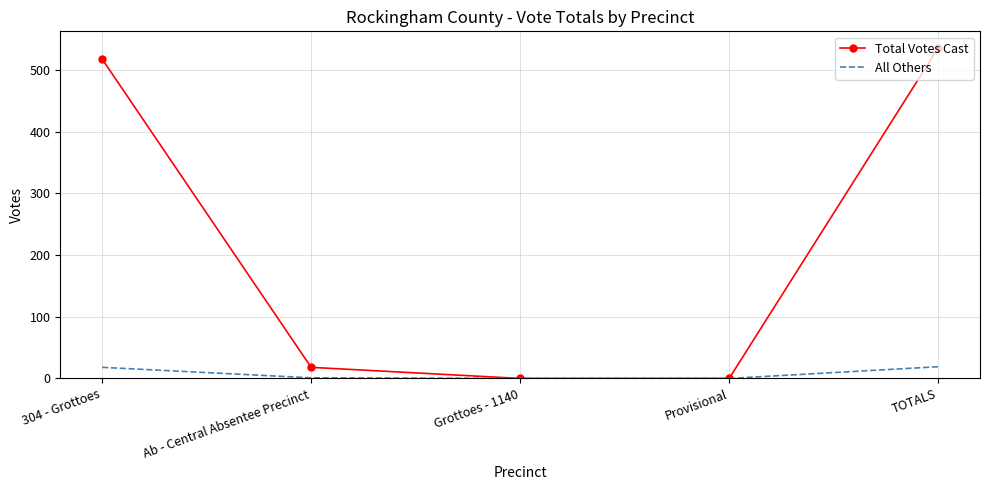

The All Others series shows 1 at Ab - Central Absentee Precinct. True or false?

True